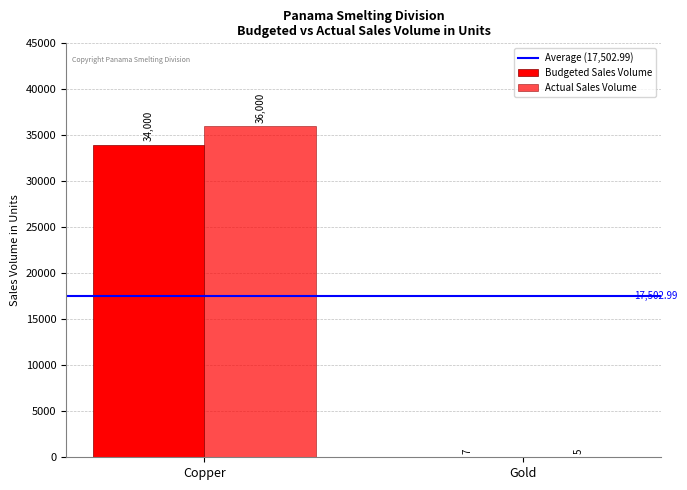

The value of Actual Sales Volume at Gold is 1.7. True or false?

False